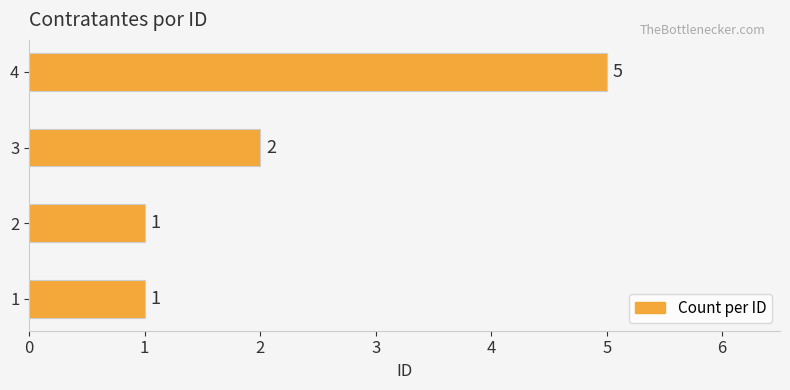

Is it true that the value at 2 is 3?

False